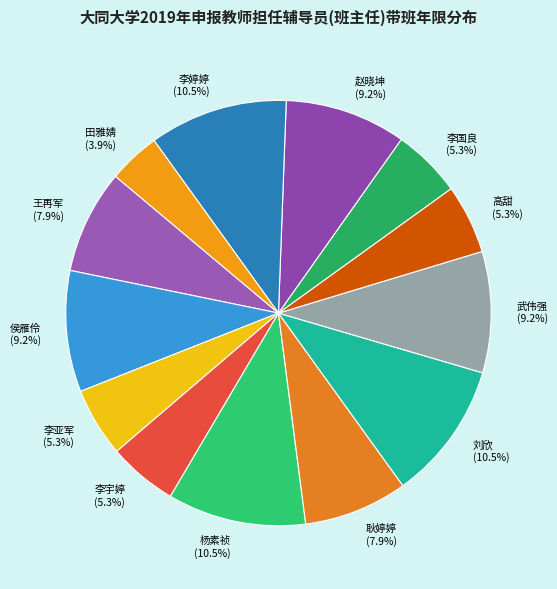

What is the ratio of the value at 杨素祯 to the value at 田雅婧?

2.7